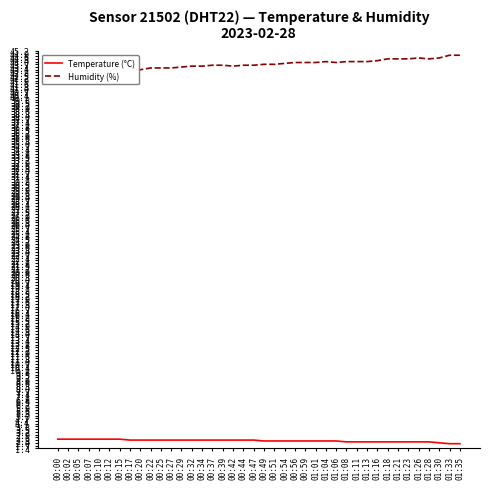

What is the sum of all Temperature (°C) values?

89.0